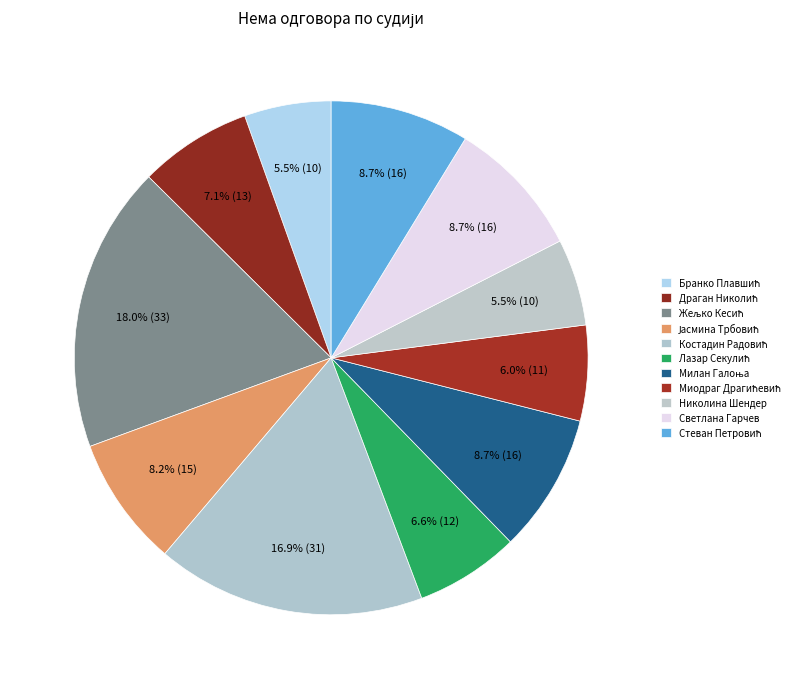

Does any single category account for the majority?

No